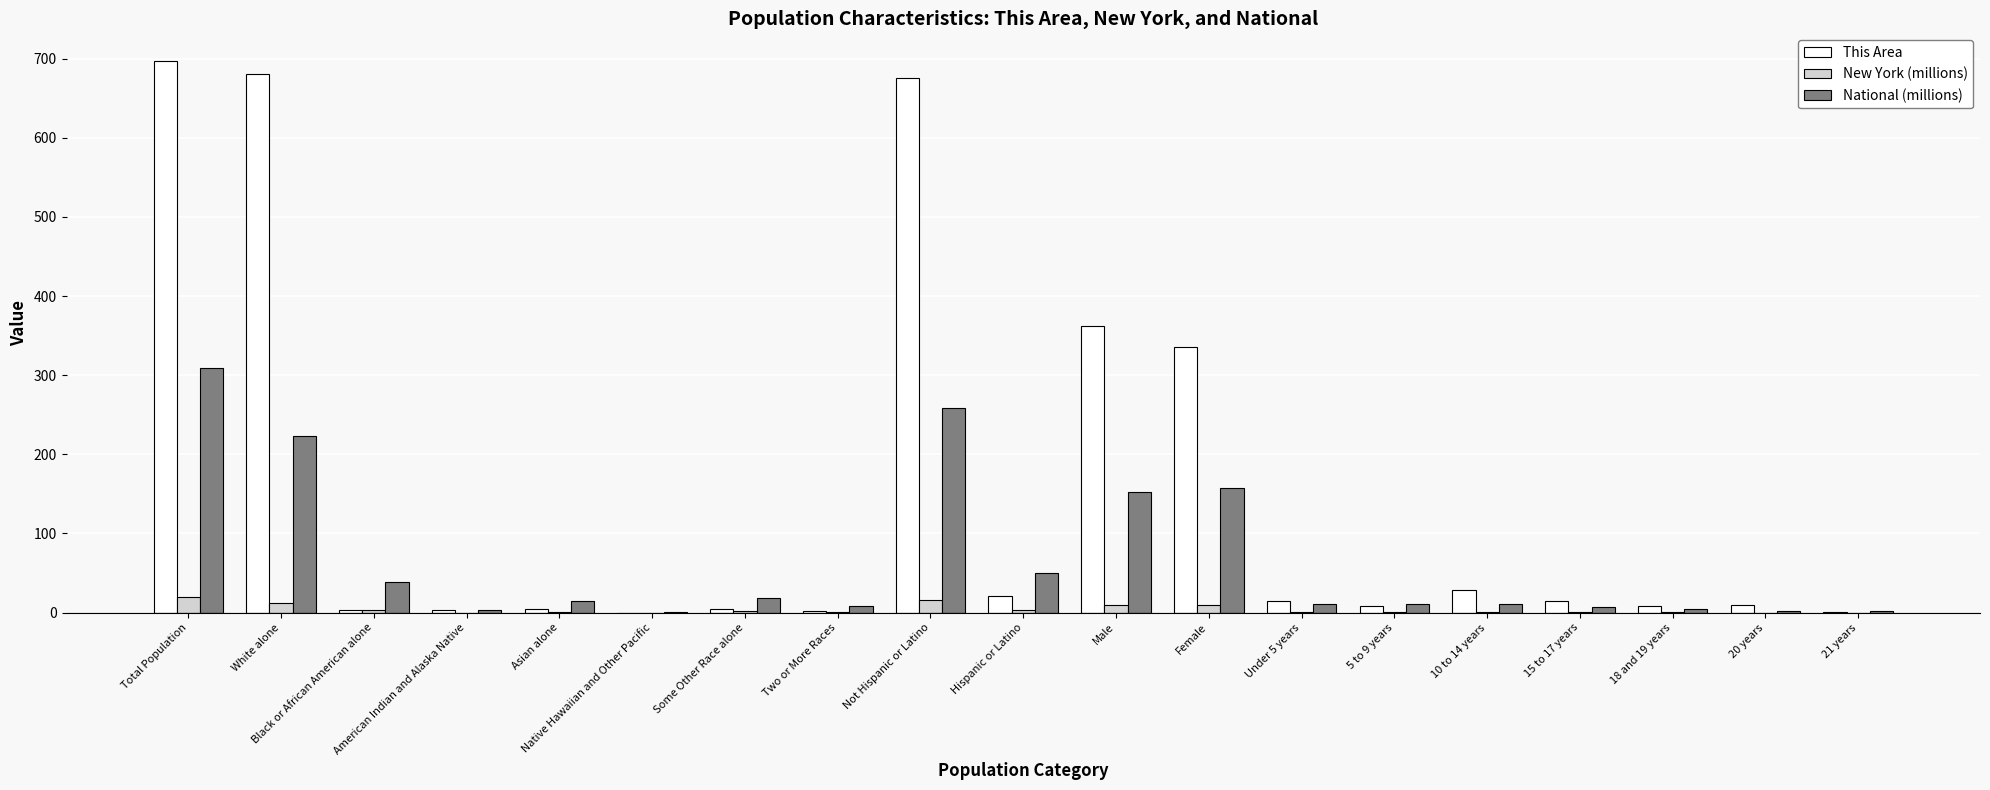

What is the sum of the National (millions) values at American Indian and Alaska Native and 20 years?

5.2